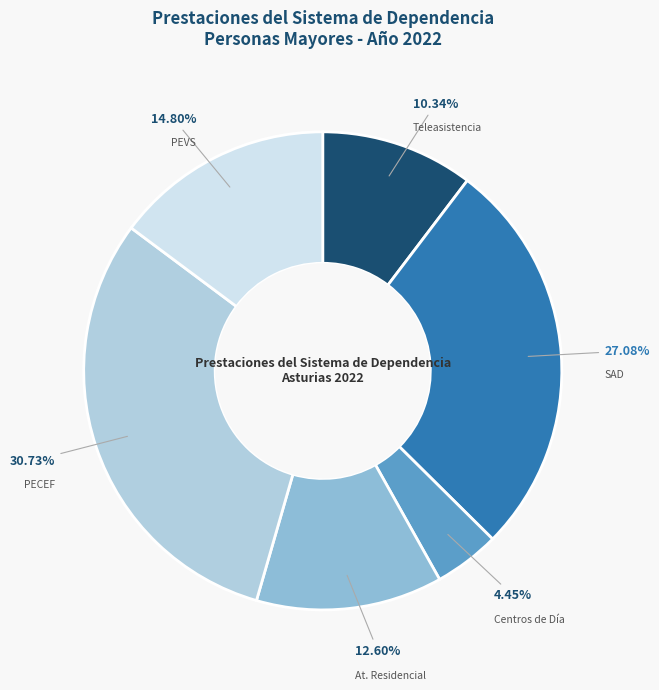

Combined, do SAD and At. Residencial account for over 50%?

No